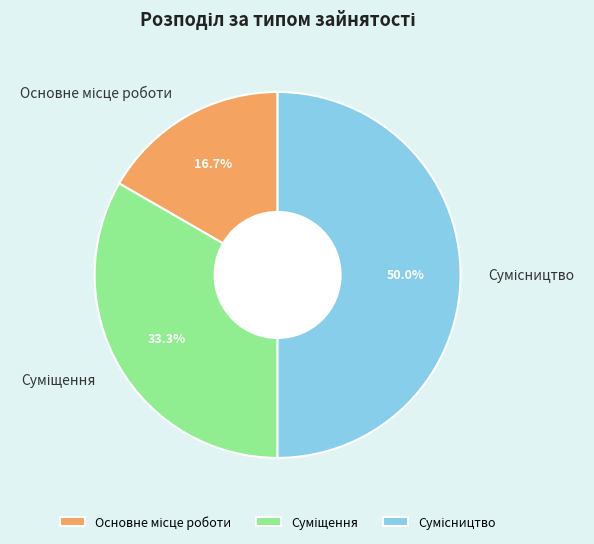

What is the change in value from Основне місце роботи to Сумісництво?

+2